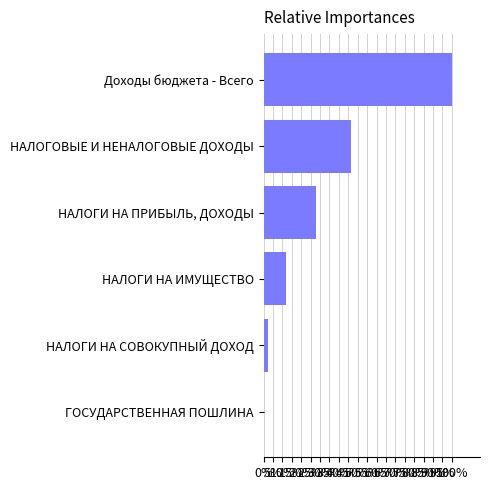

Are the bars horizontal?

Yes